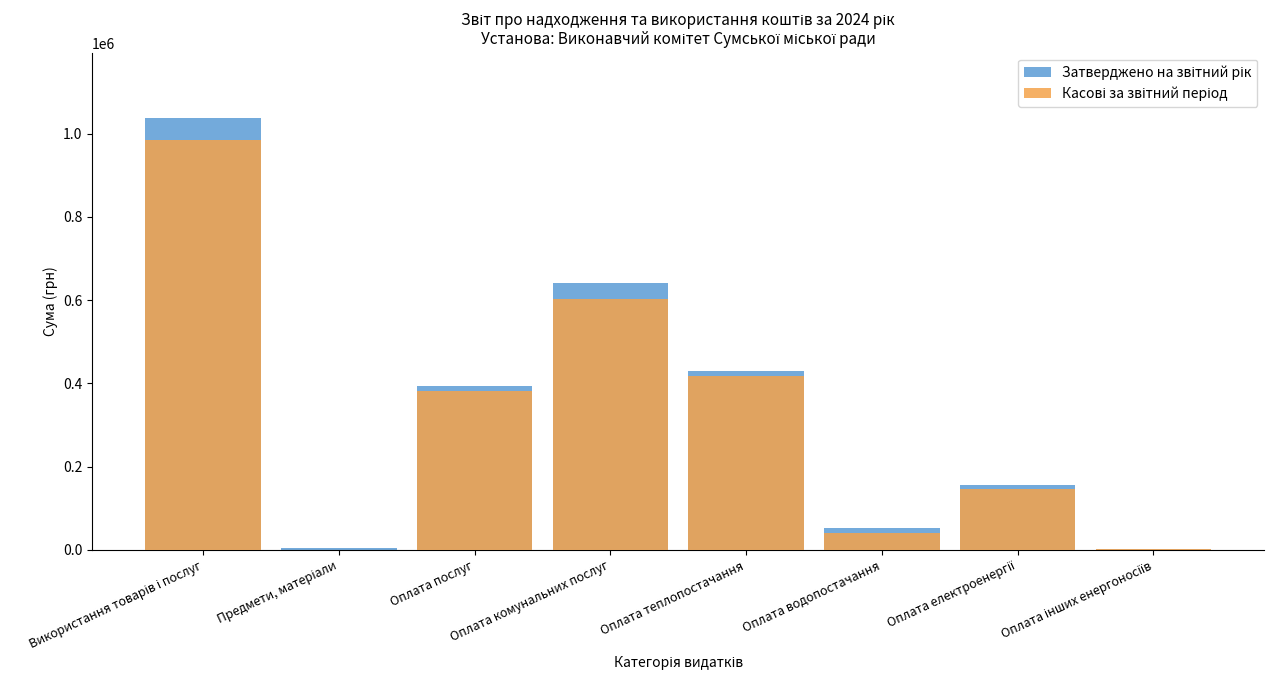

Rank the categories by Касові за звітний період value from lowest to highest.

Предмети, матеріали, Оплата інших енергоносіїв, Оплата водопостачання, Оплата електроенергії, Оплата послуг, Оплата теплопостачання, Оплата комунальних послуг, Використання товарів і послуг